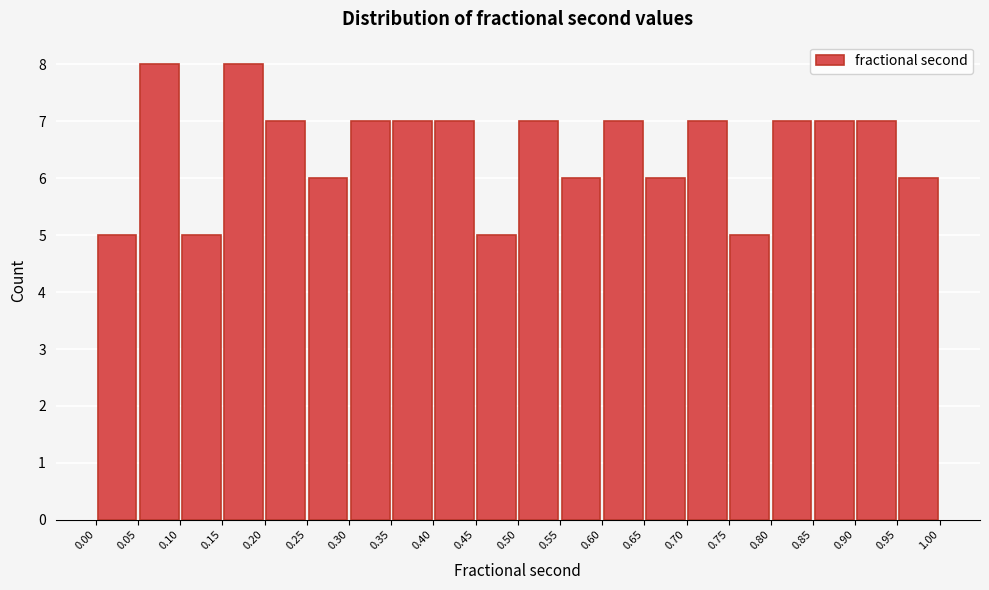

How tall is the bar that spans 0.05 to 0.10 on the x-axis? The values are not printed on the chart, so give them approximately, as read against the axis.

8